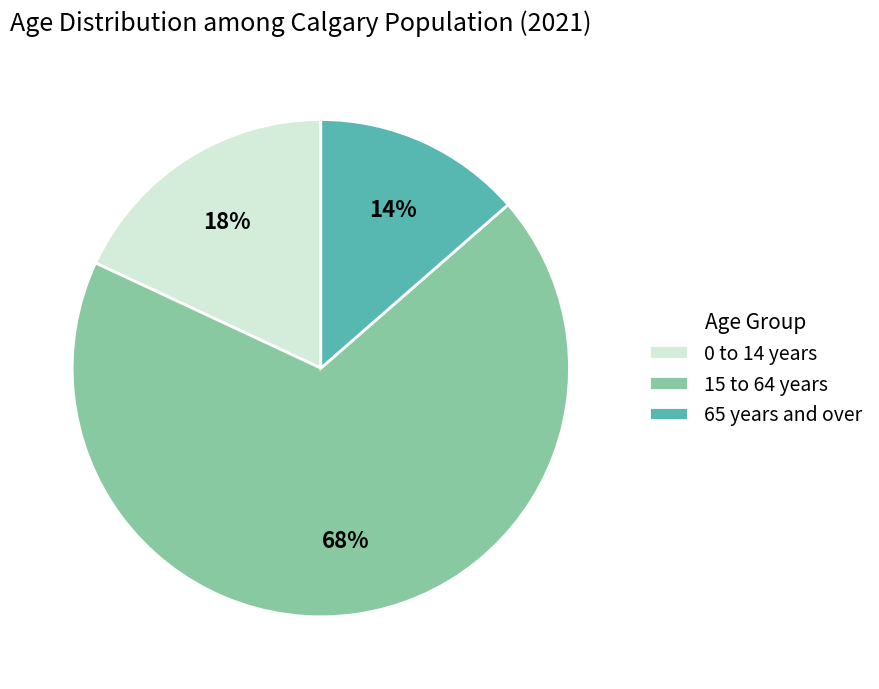

How many segments does this pie chart have?

3